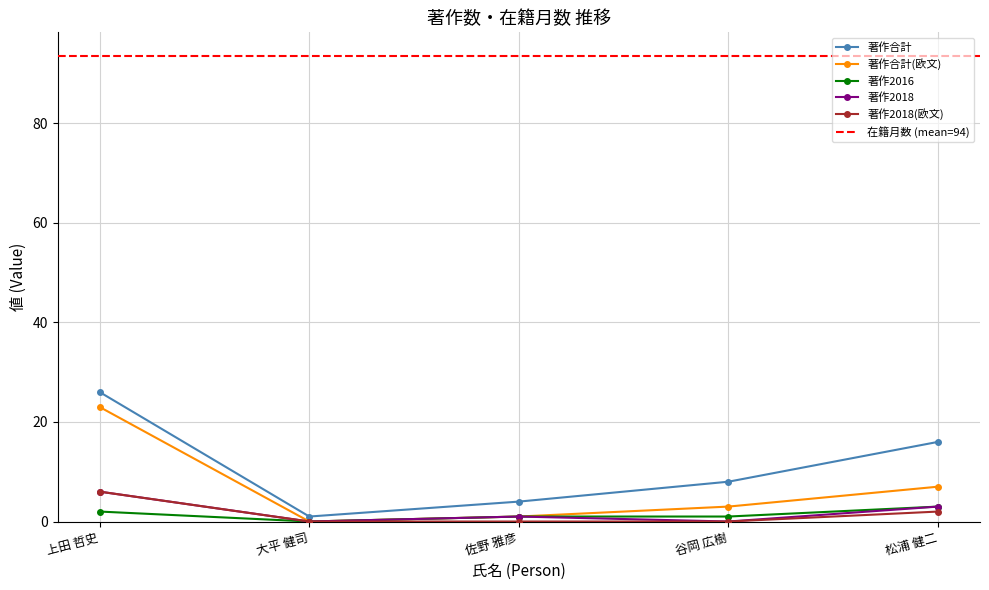

What is the average value of the 著作2016 series?

1